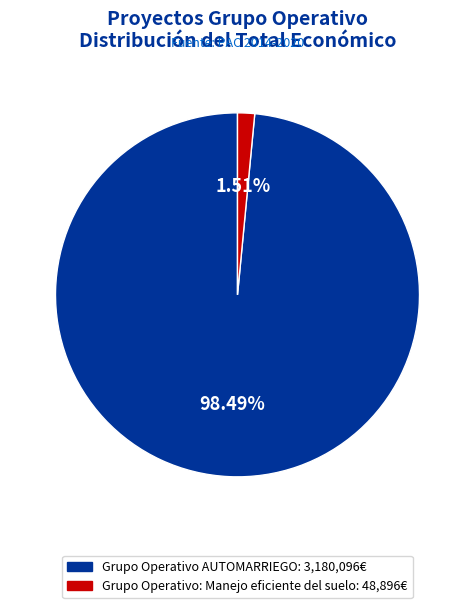

How many segments does this pie chart have?

2